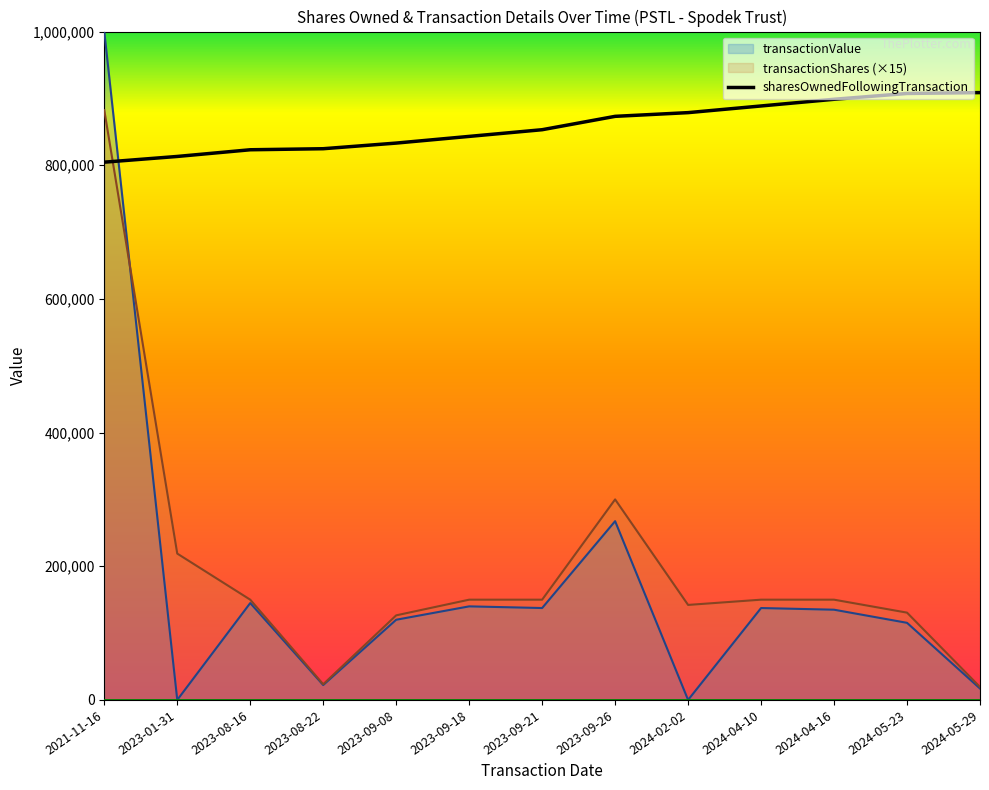

Reading right to left, extract all data points from this chart.

sharesOwnedFollowingTransaction: 2024-05-29=908671	2024-05-23=907378	2024-04-16=898671	2024-04-10=888671	2024-02-02=878695	2023-09-26=873137	2023-09-21=853137	2023-09-18=843137	2023-09-08=833137	2023-08-22=824701	2023-08-16=823137	2023-01-31=813137	2021-11-16=804576
transactionShares: 2024-05-29=19395	2024-05-23=130605	2024-04-16=150000	2024-04-10=150000	2024-02-02=142155	2023-09-26=300000	2023-09-21=150000	2023-09-18=150000	2023-09-08=126540	2023-08-22=23460	2023-08-16=150000	2023-01-31=218955	2021-11-16=882345
transactionValue: 2024-05-29=17091	2024-05-23=115363	2024-04-16=135000	2024-04-10=137500	2024-02-02=0	2023-09-26=267460	2023-09-21=137500	2023-09-18=139996	2023-09-08=119977	2023-08-22=22287	2023-08-16=144946	2023-01-31=0	2021-11-16=999991